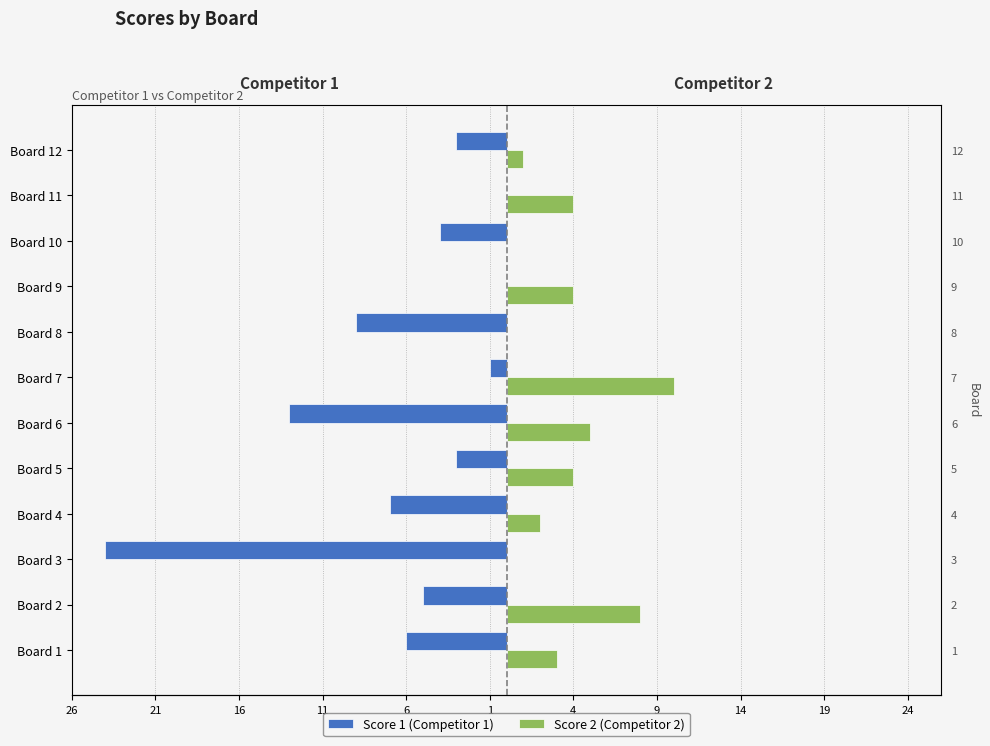

How many bars are there in total?

24